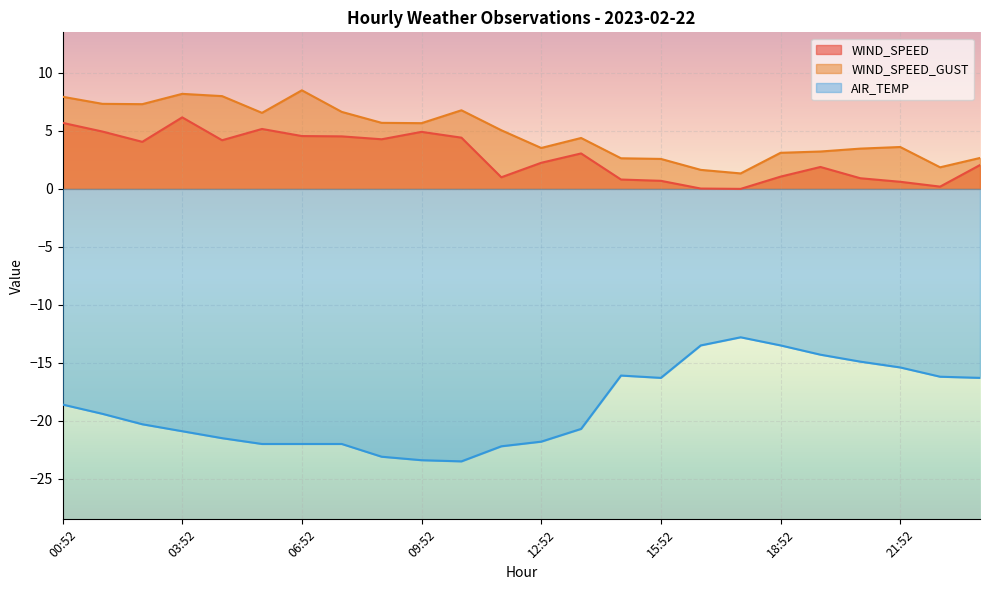

True or false: WIND_SPEED_GUST and AIR_TEMP intersect in this chart.

False